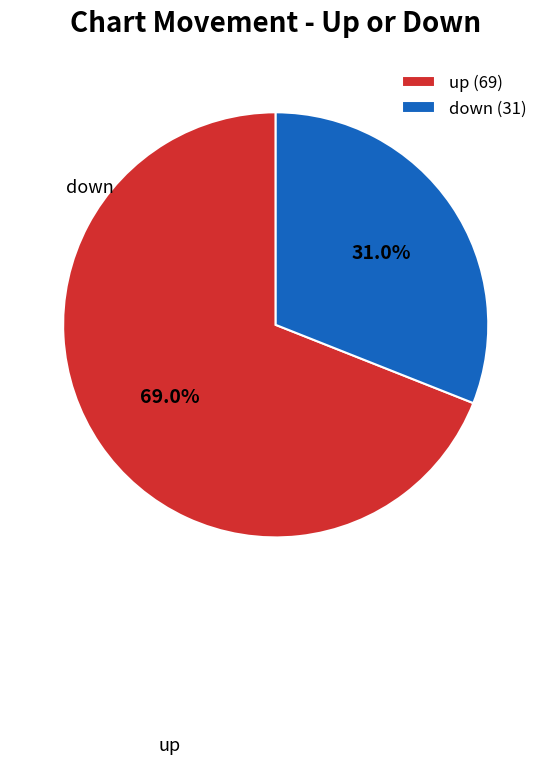

What is the majority slice?

up